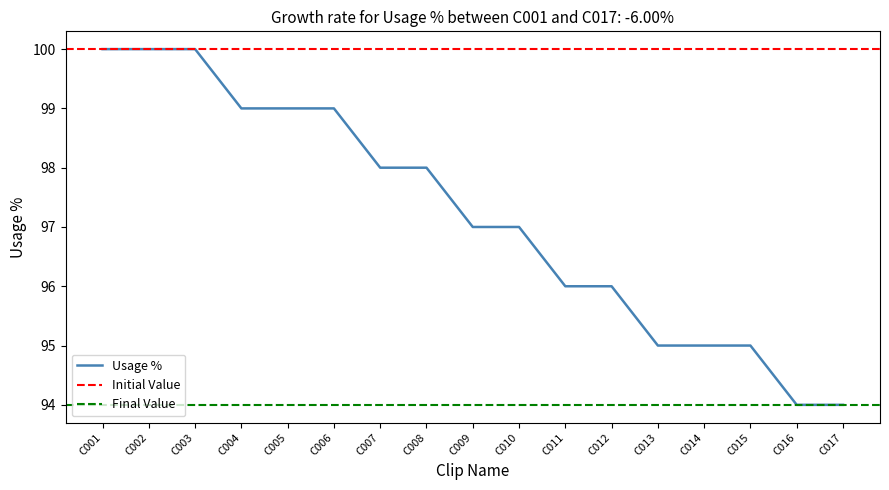

What value does the data have at C015?

95